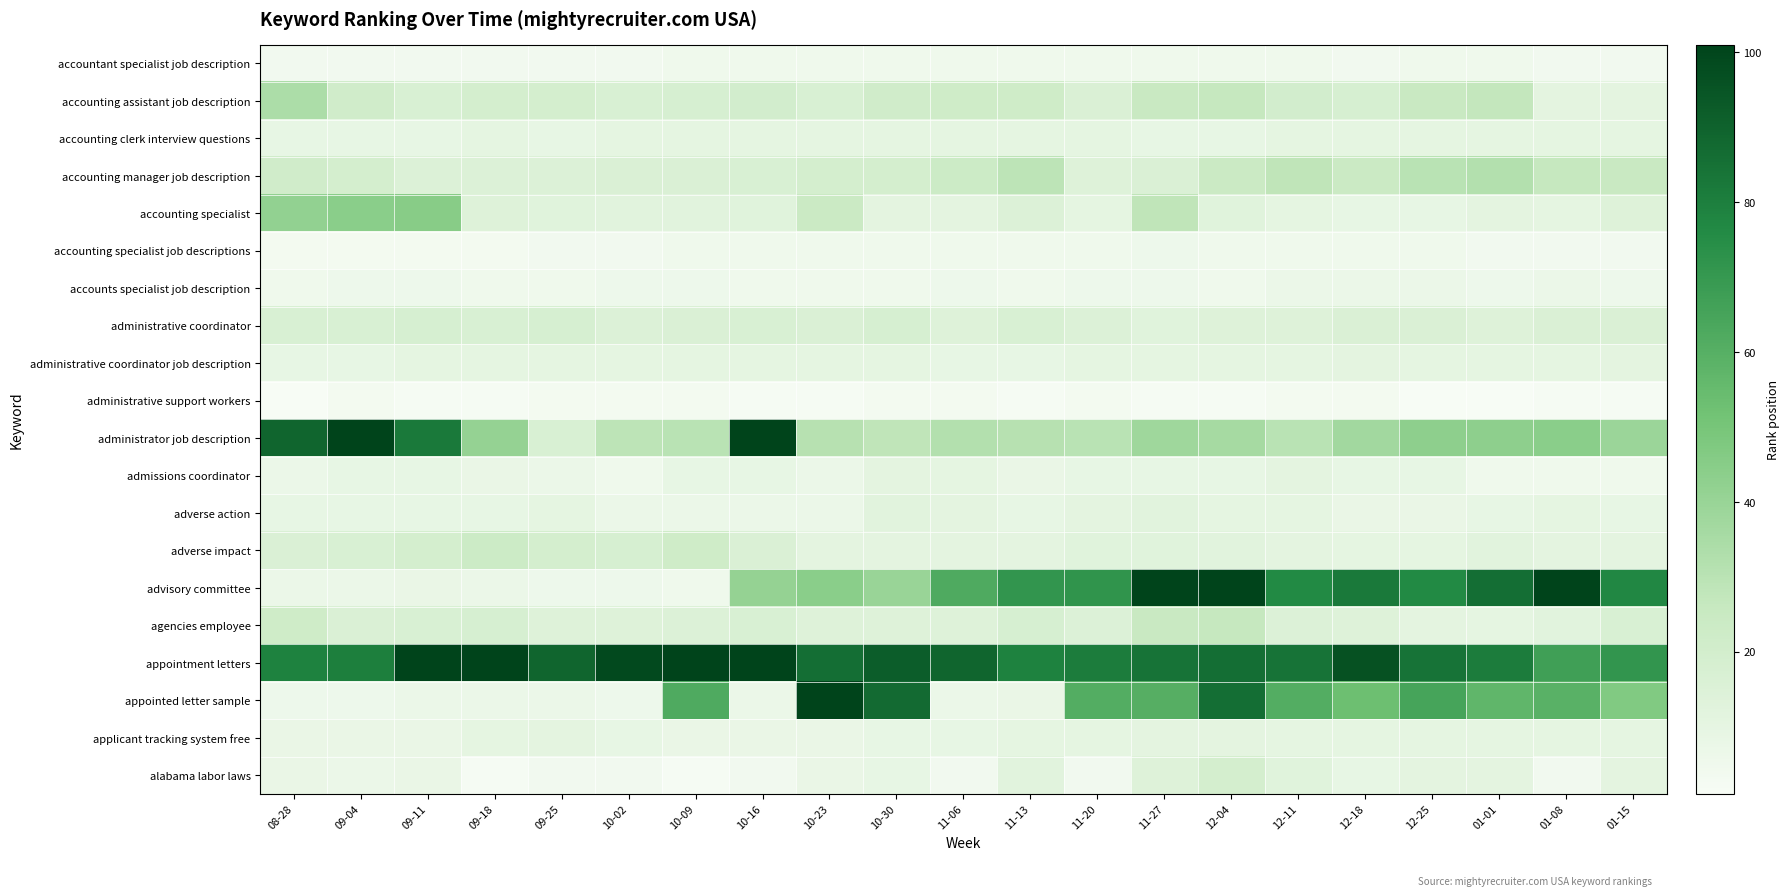

What is the spread (max minus min) of values at 11-06?

86